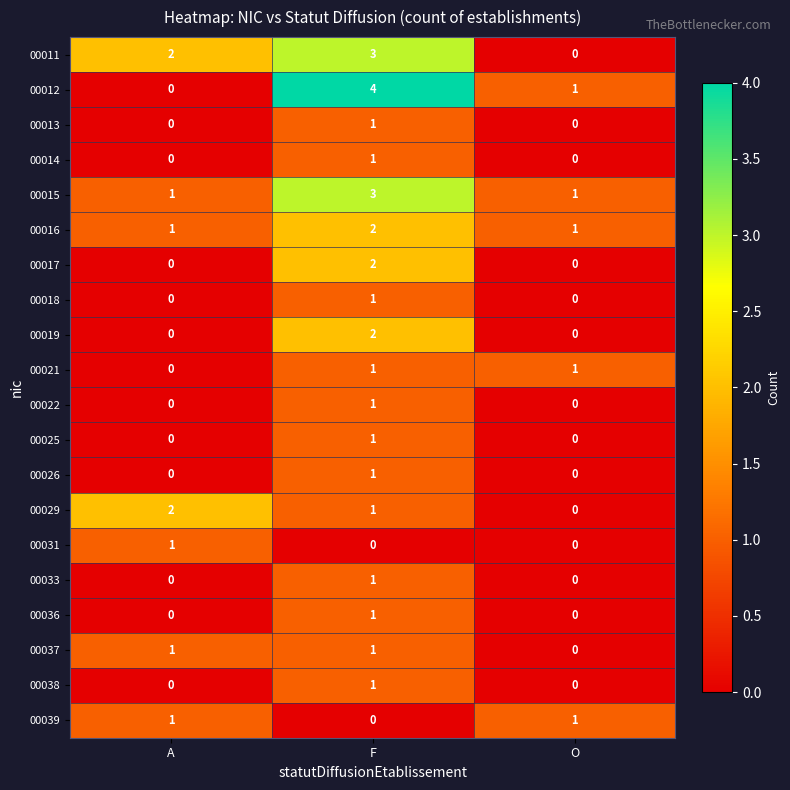

Which series has the widest spread of values?

00012